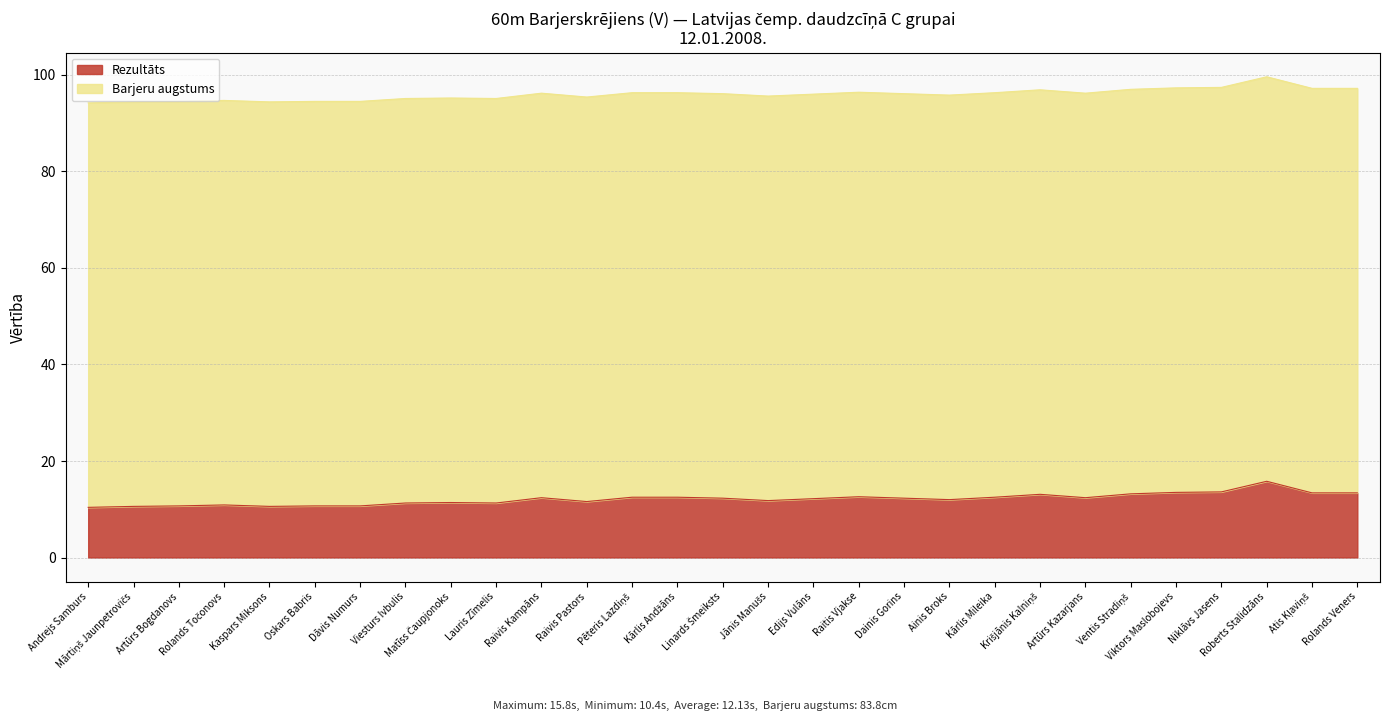

What is the change in value from Kārlis Andžāns to Niklāvs Jasens?

+1.1